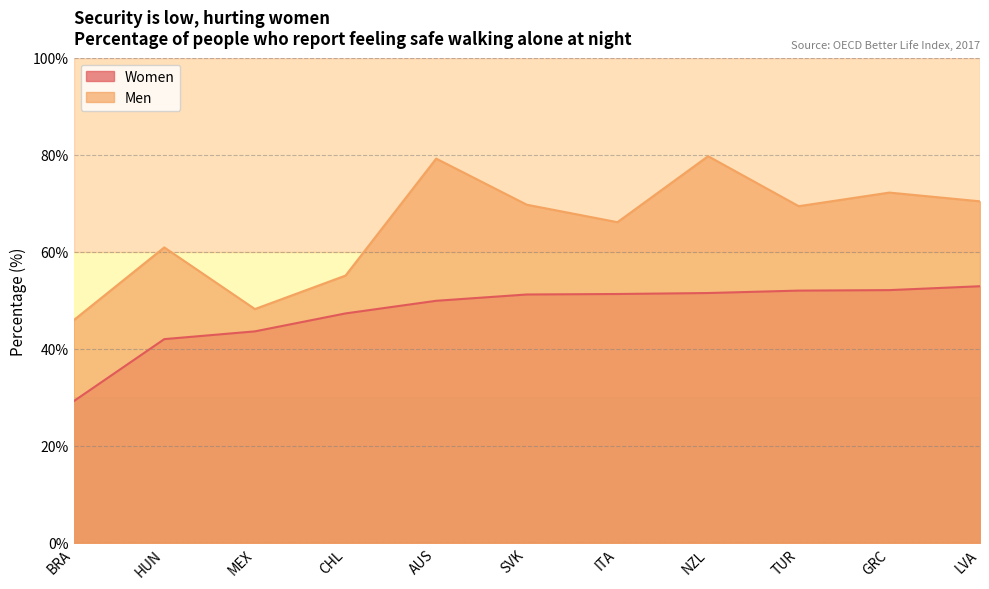

Does the chart have visible grid lines?

Yes